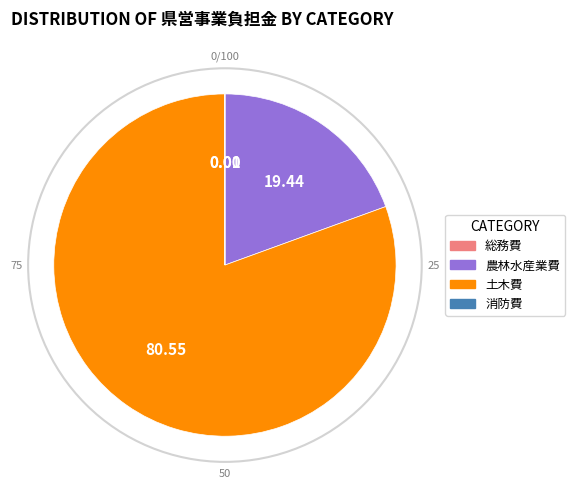

Does any single category account for the majority?

Yes